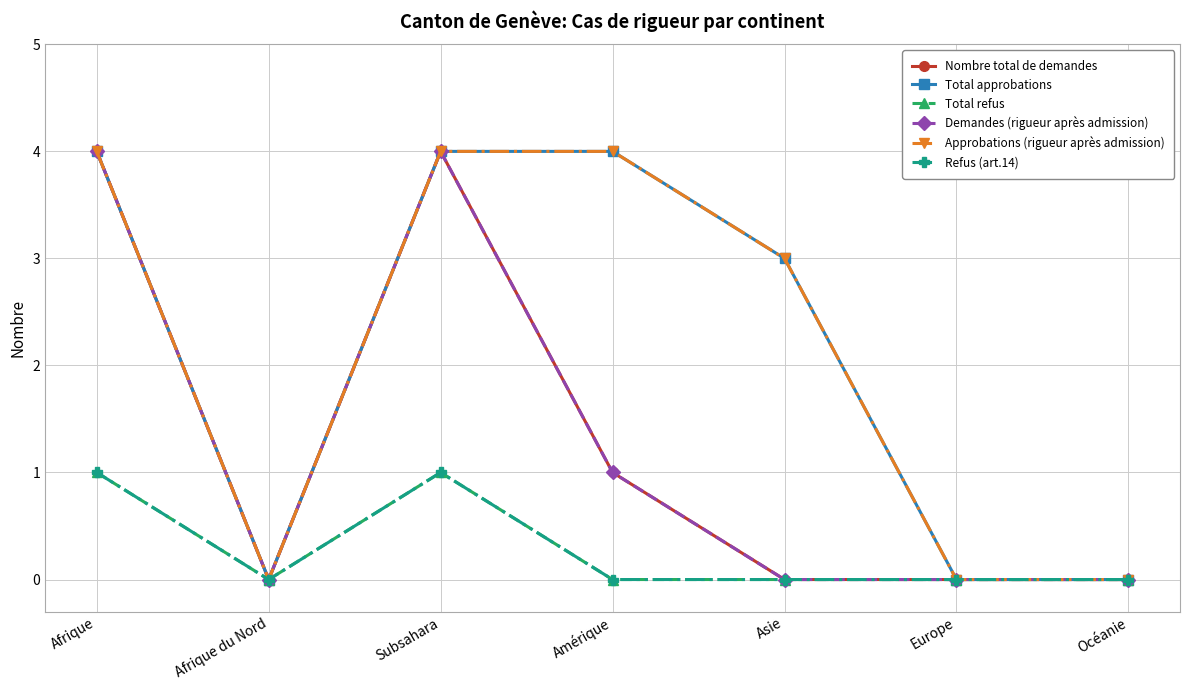

Is this an area chart (filled region under the line)?

No